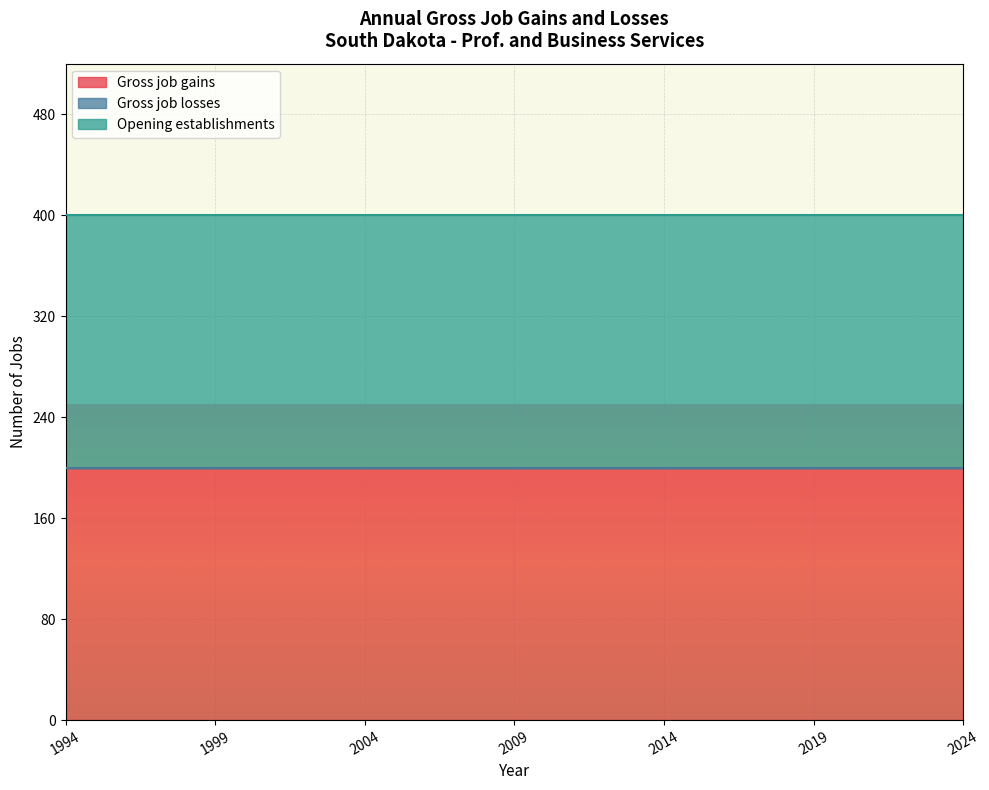

True or false: Gross job losses and Opening establishments intersect in this chart.

False